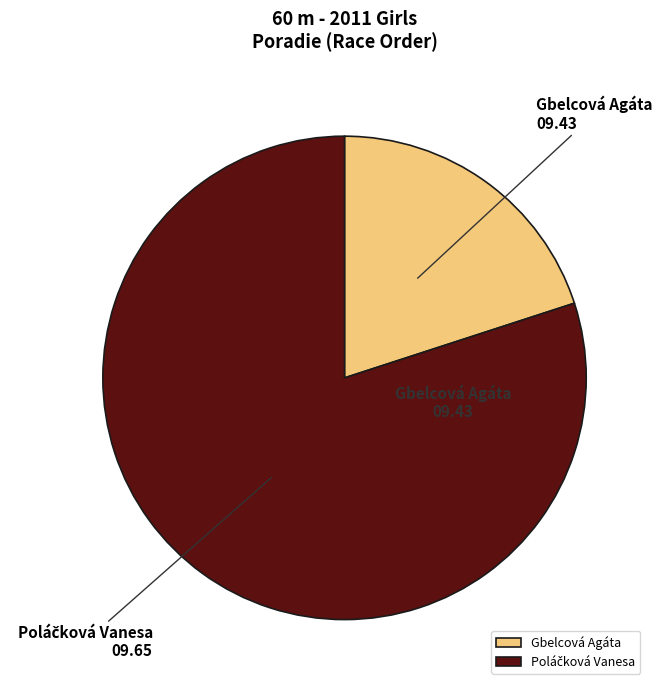

Is there any slice that represents more than half of the pie?

Yes